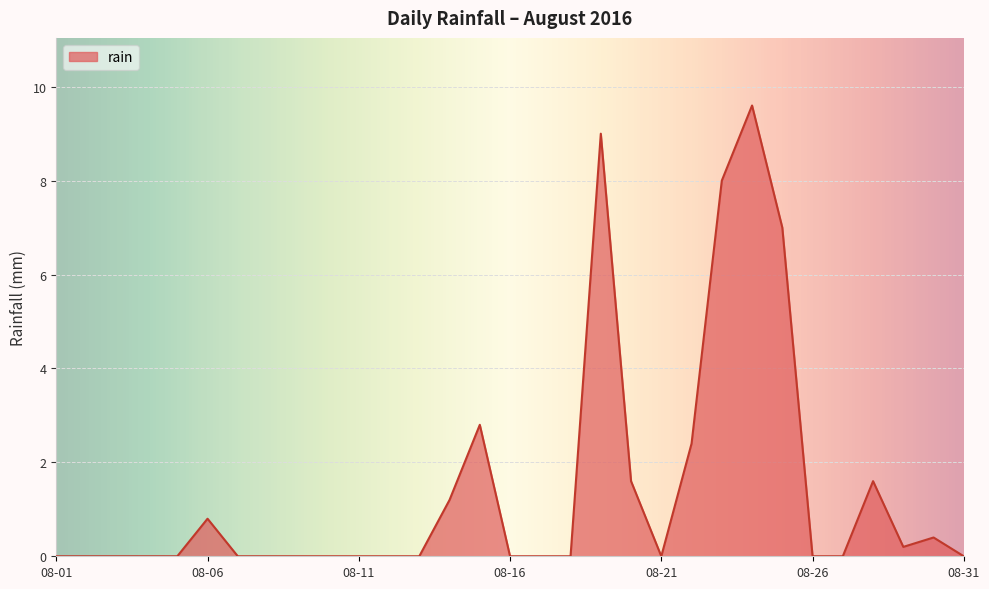

Reading left to right, extract all data points from this chart.

0.0	0.0	0.0	0.0	0.0	0.8	0.0	0.0	0.0	0.0	0.0	0.0	0.0	1.2	2.8	0.0	0.0	0.0	9.0	1.6	0.0	2.4	8.0	9.6	7.0	0.0	0.0	1.6	0.2	0.4	0.0